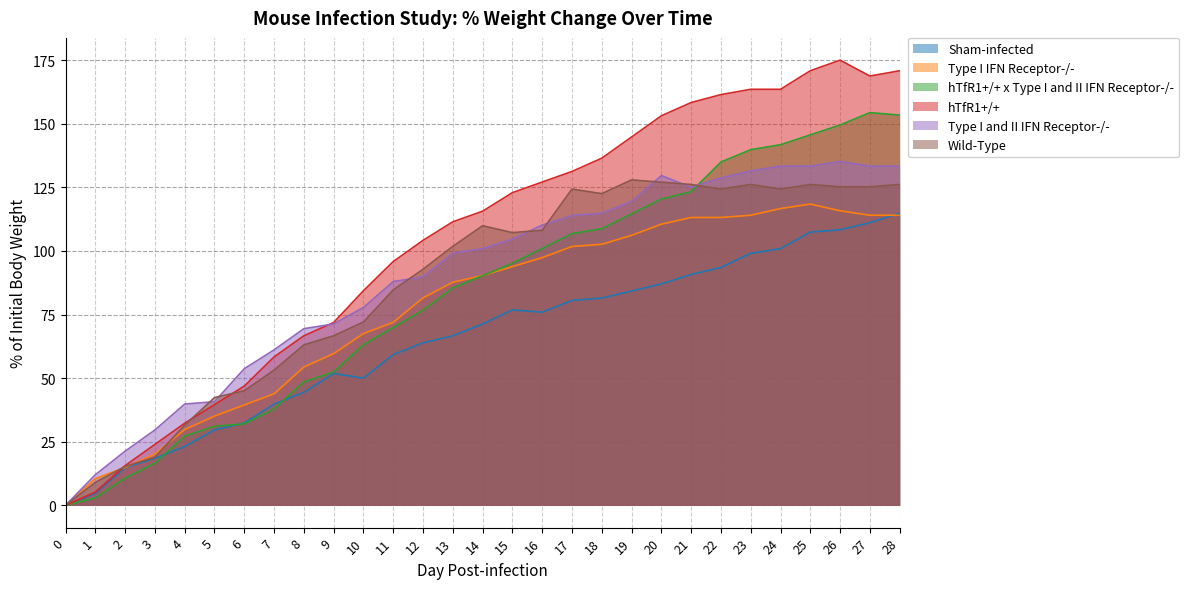

Rank the series at 3 from lowest to highest value.

hTfR1+/+ x Type I and II IFN Receptor-/-, Sham-infected, Wild-Type, Type I IFN Receptor-/-, hTfR1+/+, Type I and II IFN Receptor-/-